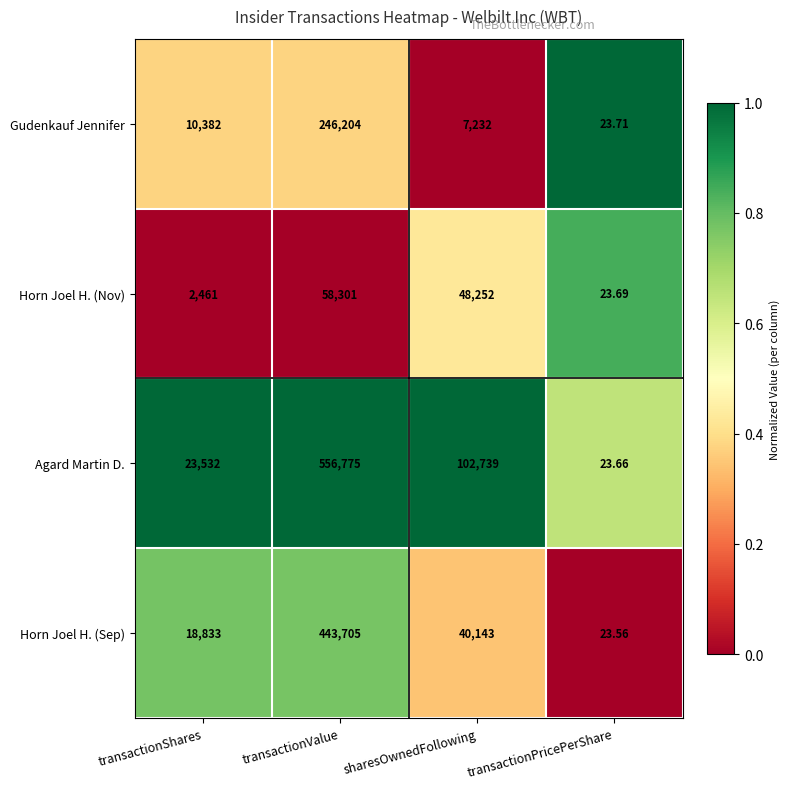

List the series in order of their peak value, lowest first.

Horn Joel H. (Nov), Gudenkauf Jennifer, Horn Joel H. (Sep), Agard Martin D.